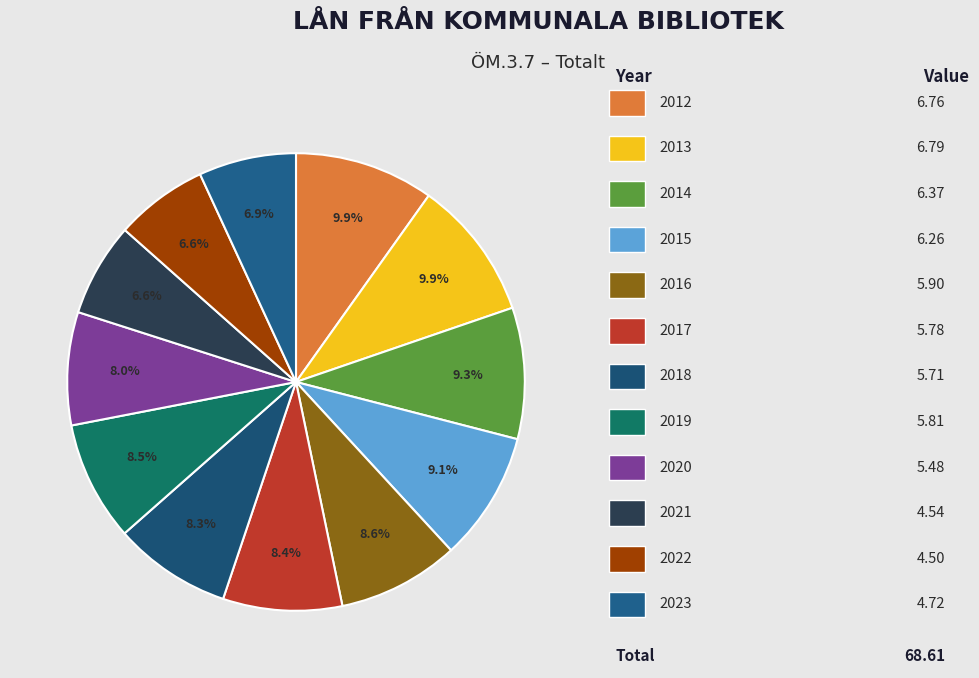

Rank the categories by value from lowest to highest.

2022, 2021, 2023, 2020, 2018, 2017, 2019, 2016, 2015, 2014, 2012, 2013